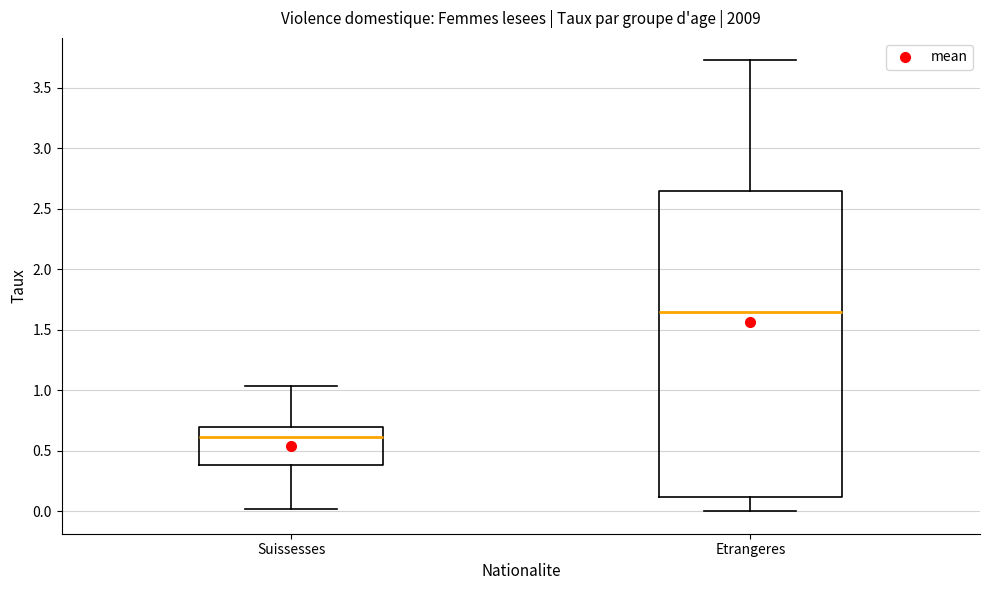

Which box's median line is the highest?

Etrangeres